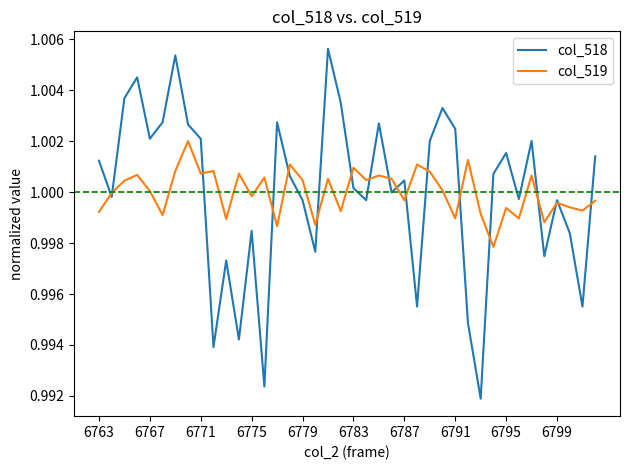

Rank the series by their maximum value, from highest to lowest.

col_518, col_519